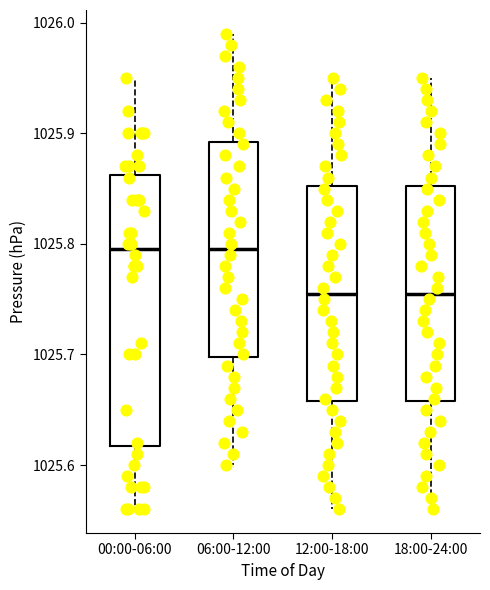

Comparing the boxes themselves (not the whiskers), which one is the tallest?

00:00-06:00